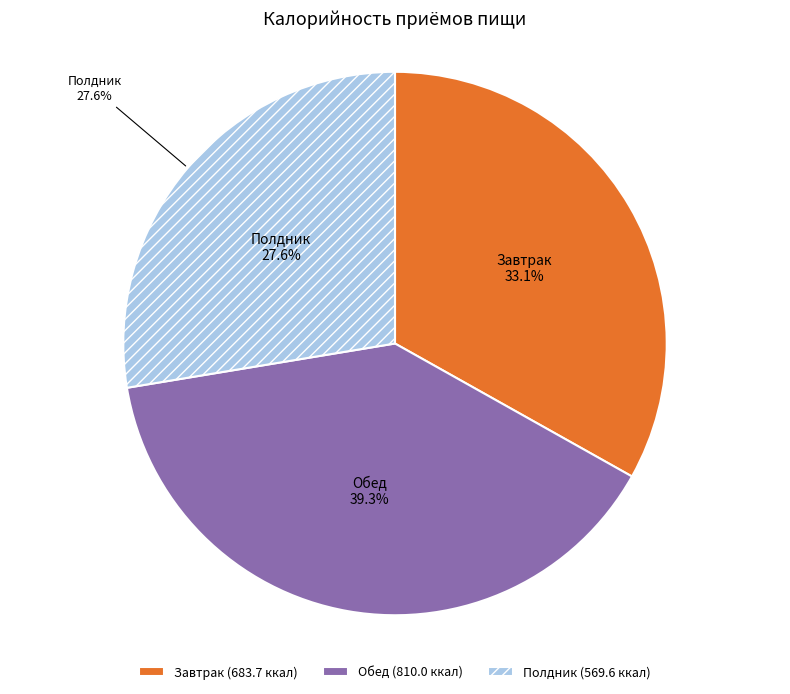

Approximately how many times larger is the value at Завтрак compared to Обед?

0.8